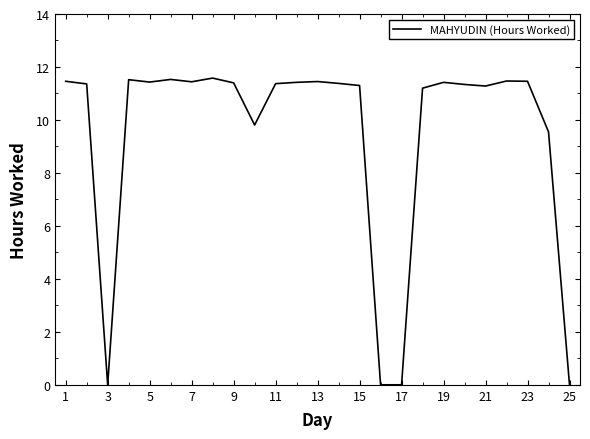

What is the greatest value displayed?

11.6